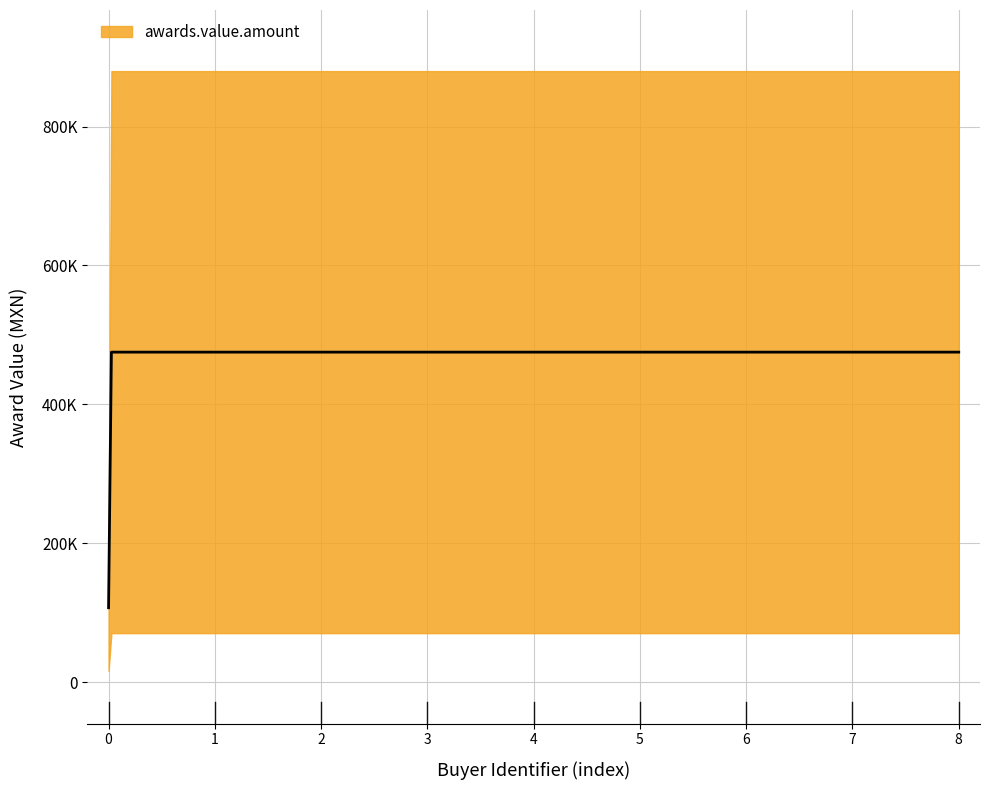

The chart shows a value of 229487.1 at 009000966. True or false?

False